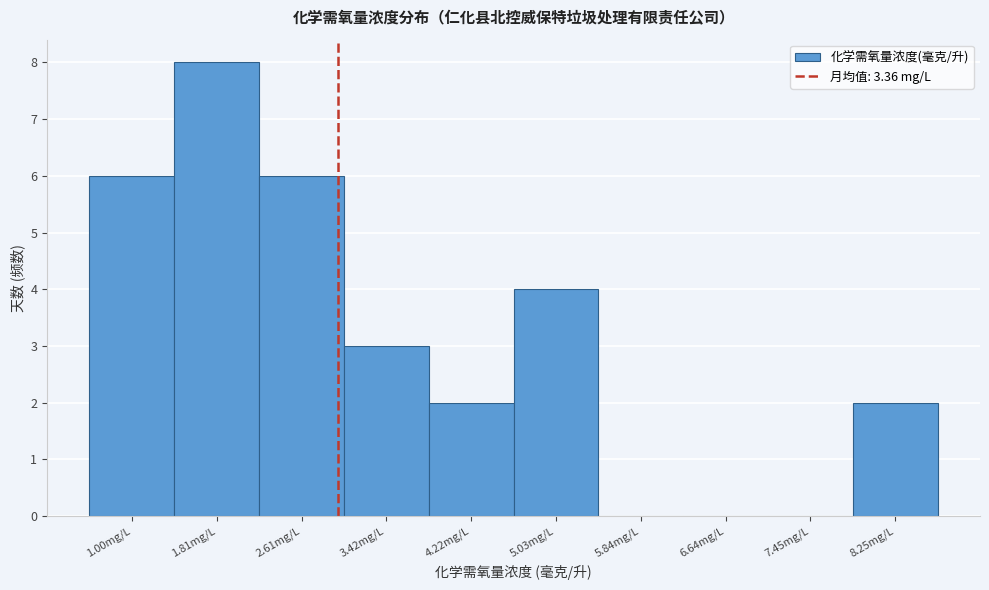

Reading right to left, list all the values displayed in this chart.

8.25mg/L=2	7.45mg/L=0	6.64mg/L=0	5.84mg/L=0	5.03mg/L=4	4.22mg/L=2	3.42mg/L=3	2.61mg/L=6	1.81mg/L=8	1.00mg/L=6